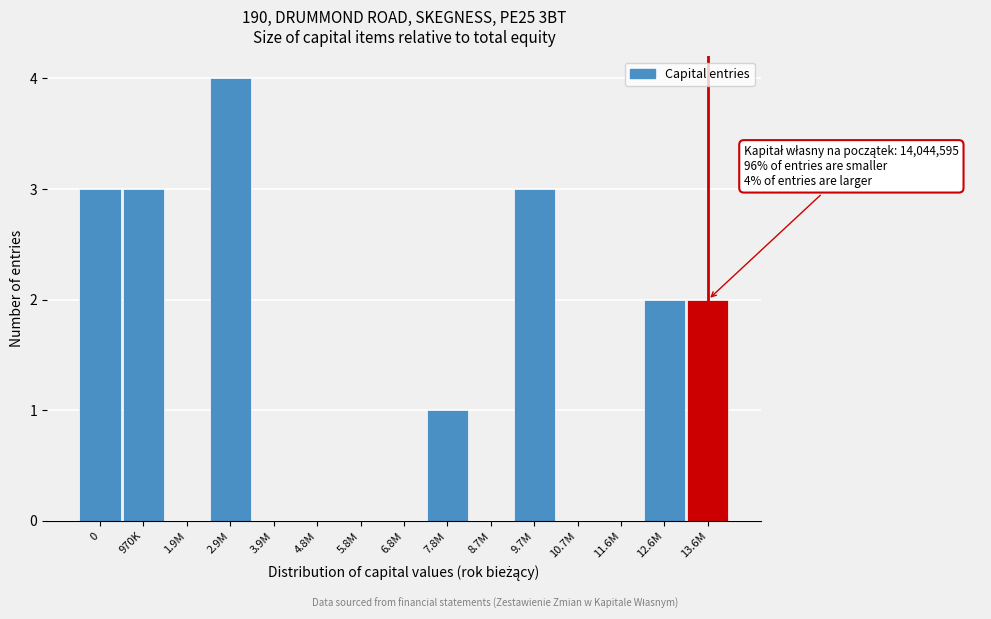

Reading left to right, extract all data points from this chart.

0=3	970K=3	1.9M=0	2.9M=4	3.9M=0	4.8M=0	5.8M=0	6.8M=0	7.8M=1	8.7M=0	9.7M=3	10.7M=0	11.6M=0	12.6M=2	13.6M=2